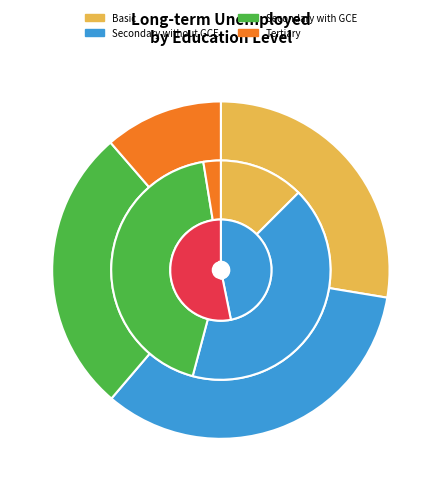

How many slices are in this pie chart?

4